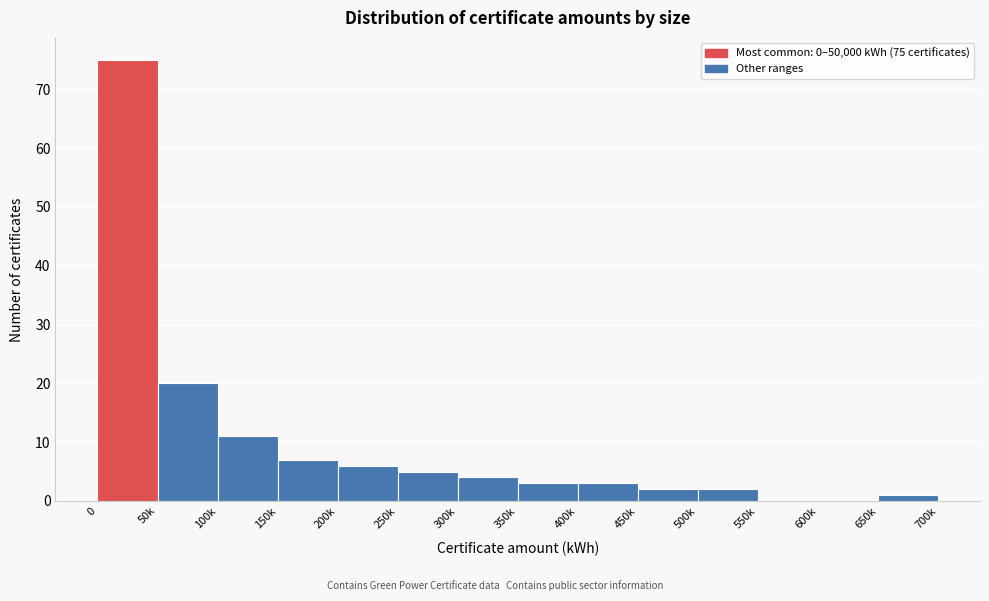

Reading right to left, transcribe all the data shown in this chart.

650k=1	600k=0	550k=0	500k=2	450k=2	400k=3	350k=3	300k=4	250k=5	200k=6	150k=7	100k=11	50k=20	0=75